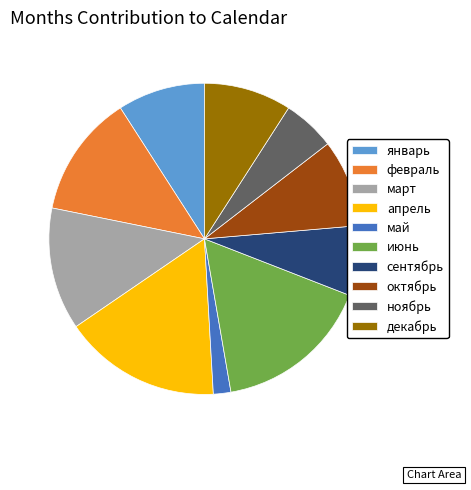

Count the number of slices in the pie.

10